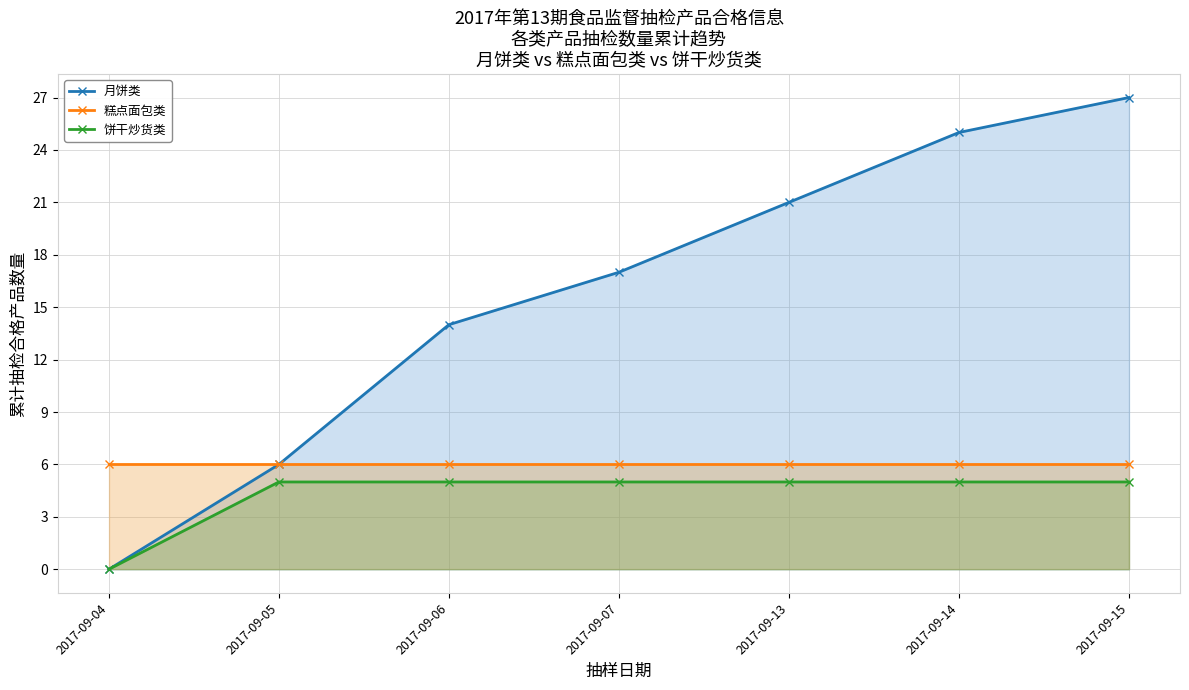

How many distinct data groups are displayed?

3